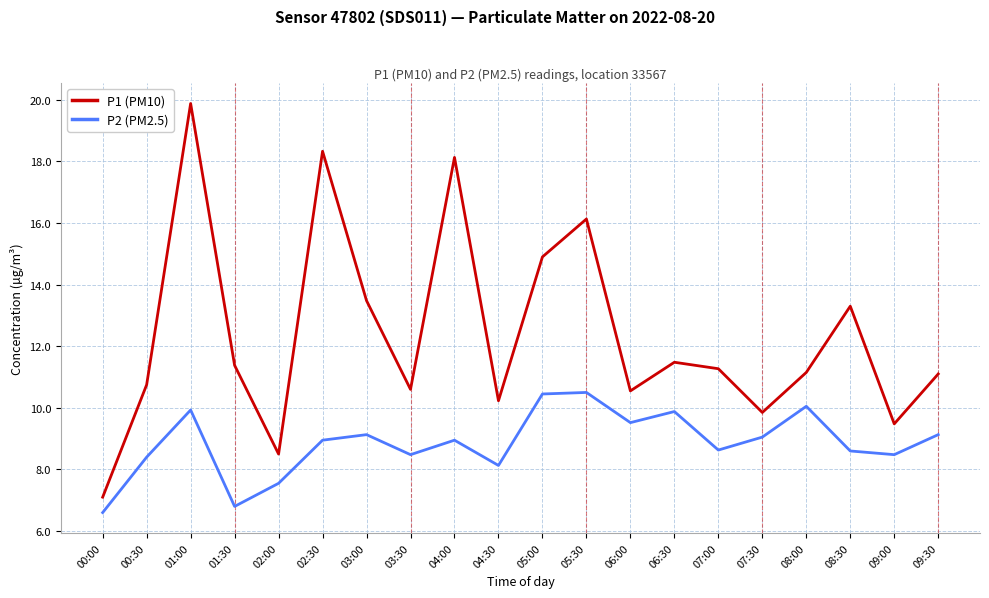

What is the difference between the P2 (PM2.5) values at 01:30 and 01:00?

3.1